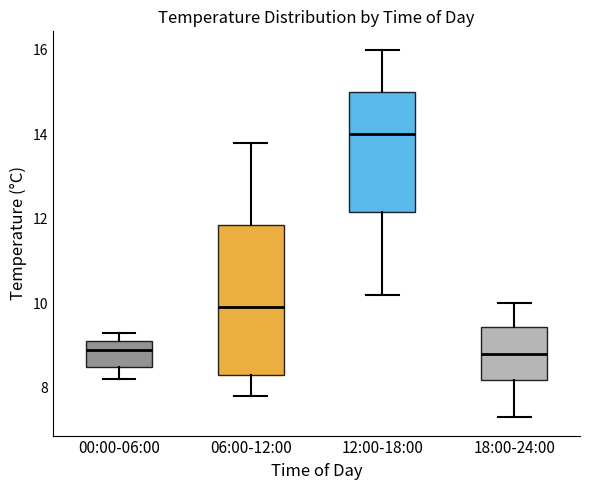

Comparing the boxes themselves (not the whiskers), which one is the tallest?

06:00-12:00